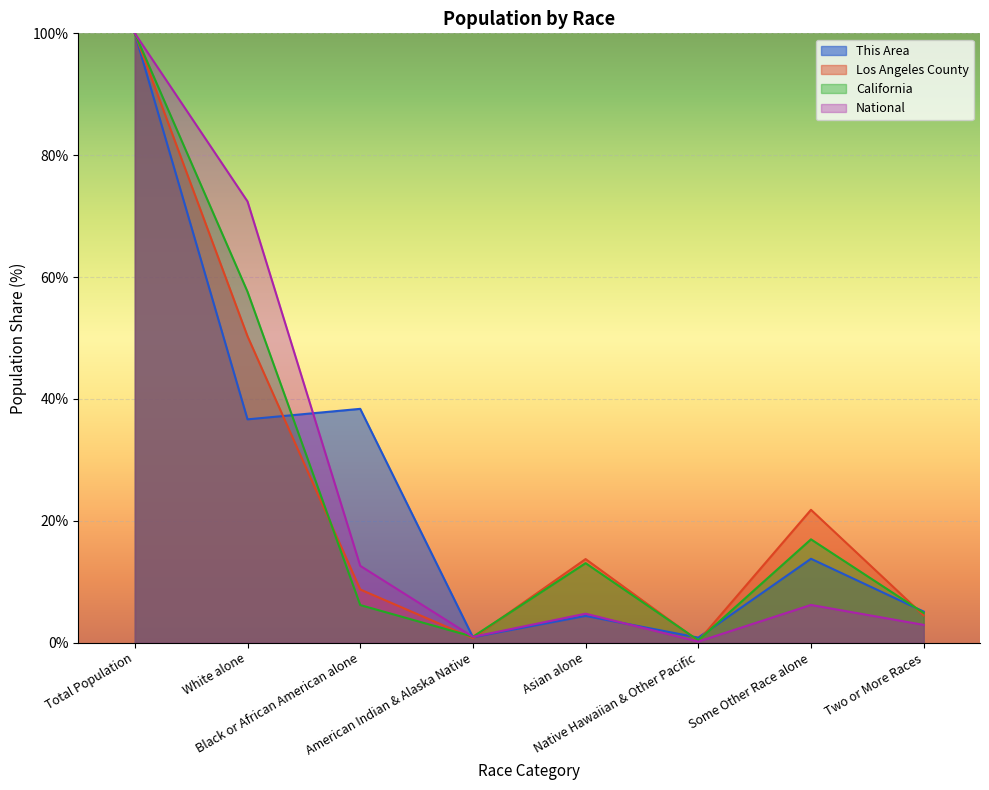

How many intersections are there between This Area and National?

3